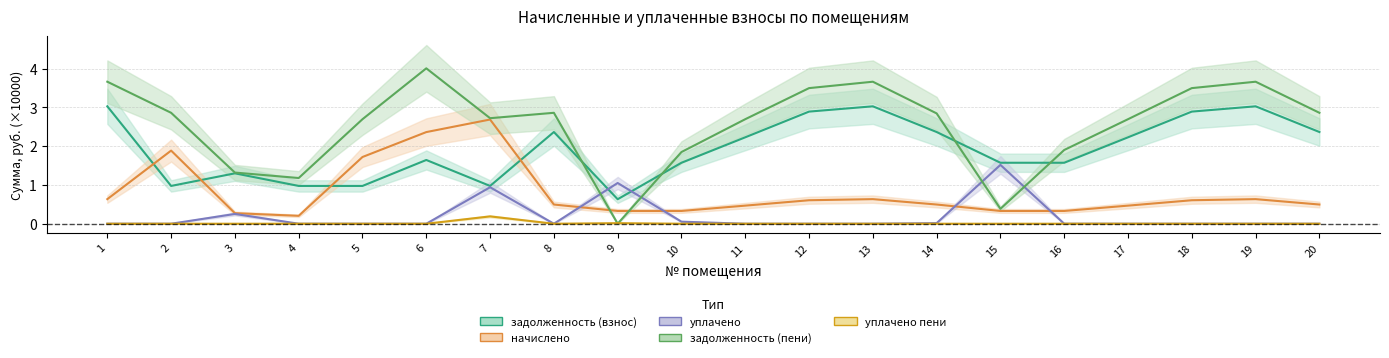

Rank the categories by начислено value from lowest to highest.

4, 3, 9, 10, 15, 16, 11, 17, 8, 14, 20, 12, 18, 1, 13, 19, 5, 2, 6, 7